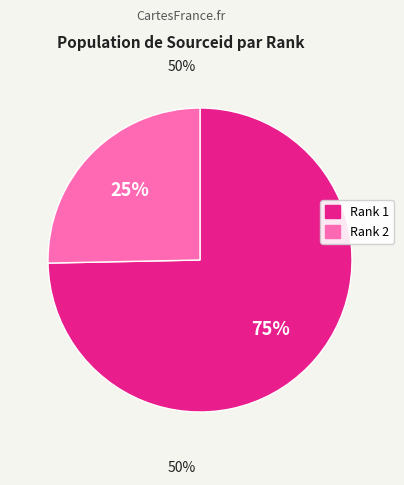

Which has a higher value, Rank 2 or Rank 1?

Rank 1